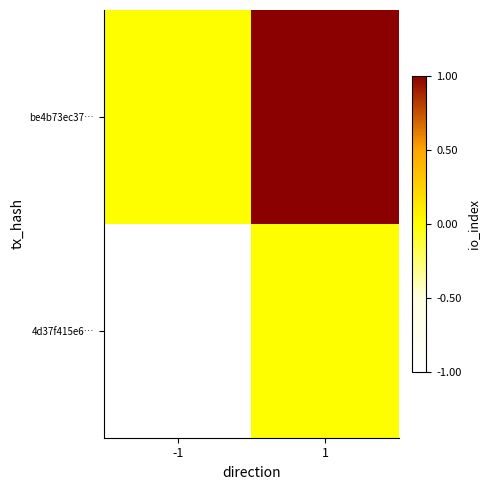

How many categories are shown in the chart?

2